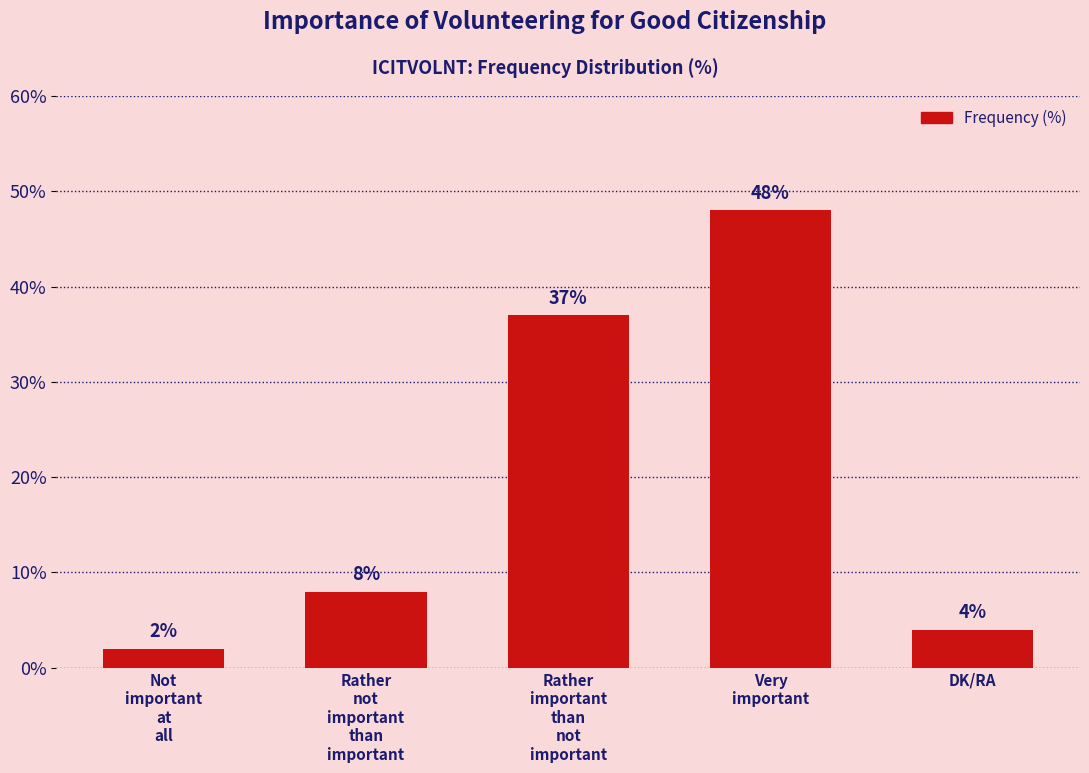

What is the label of the 3rd bar from the right?

Rather
important
than
not
important